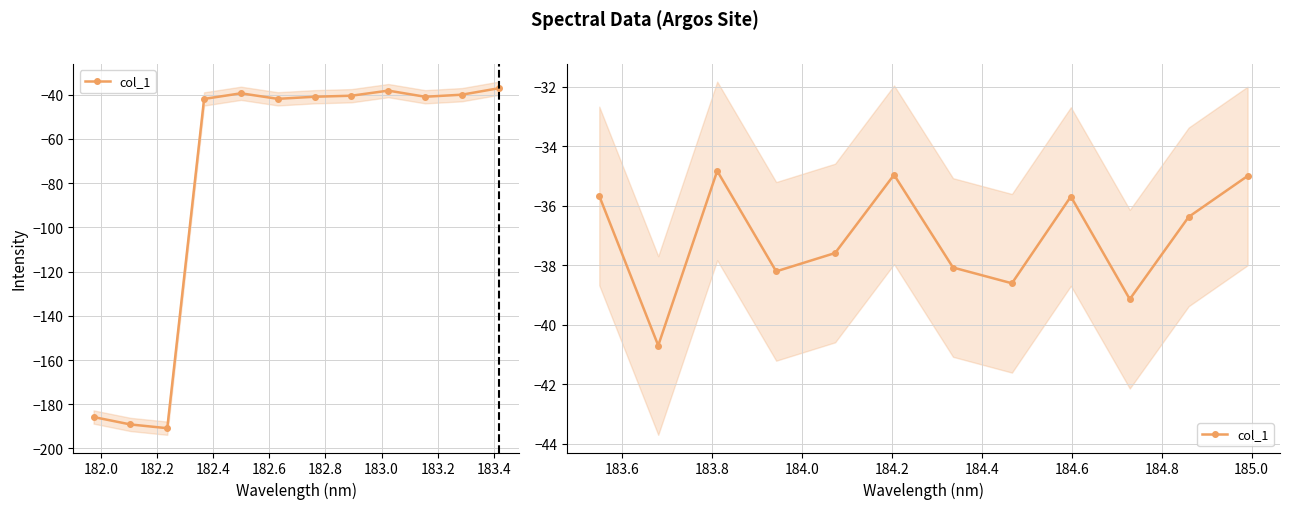

What is the value of the 6th point from the left?

-35.0